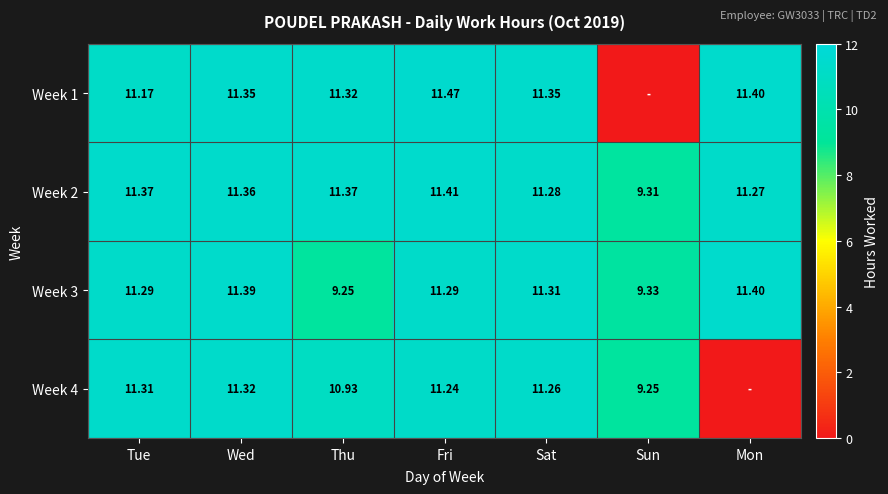

At which label does Week 3 first exceed 11?

Tue